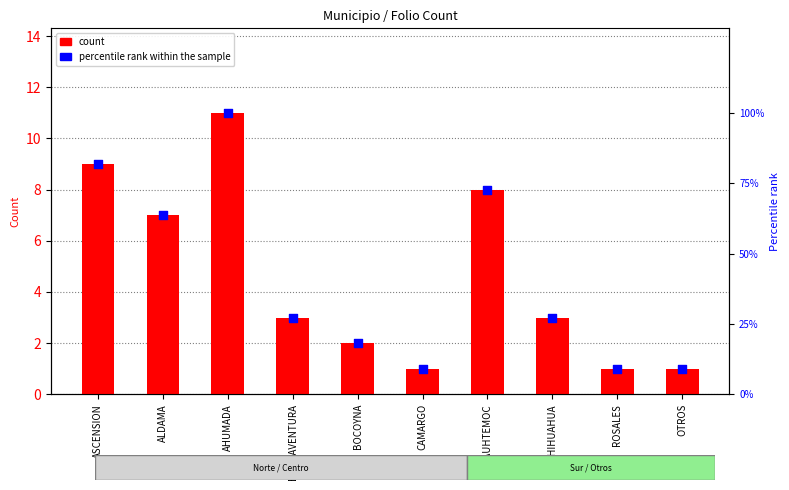

What is the total value across all series at BUENAVENTURA?

30.3